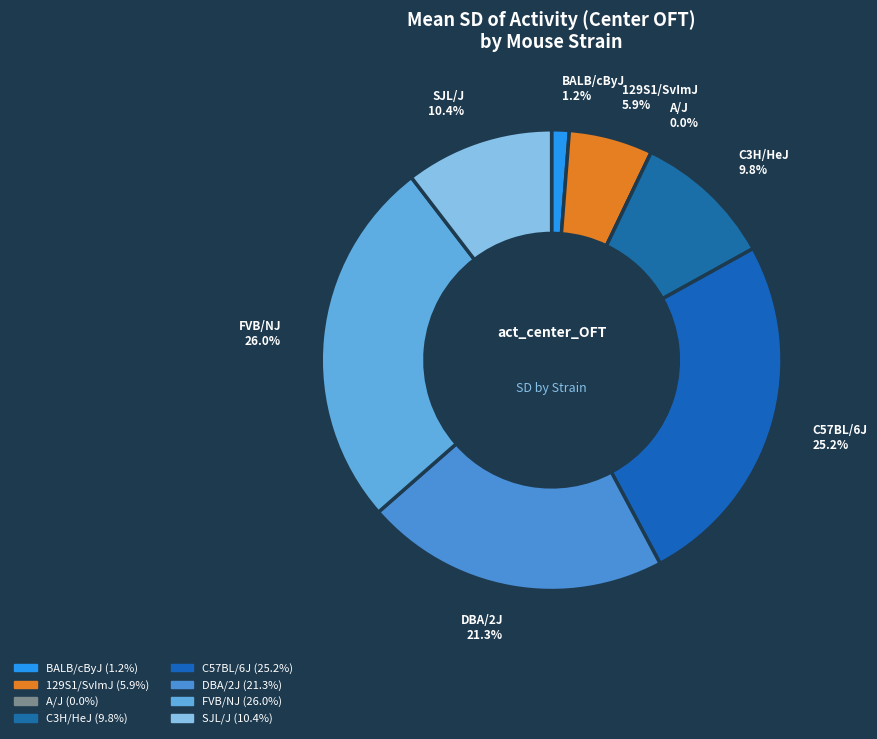

True or false: C3H/HeJ accounts for 10% of the total.

True